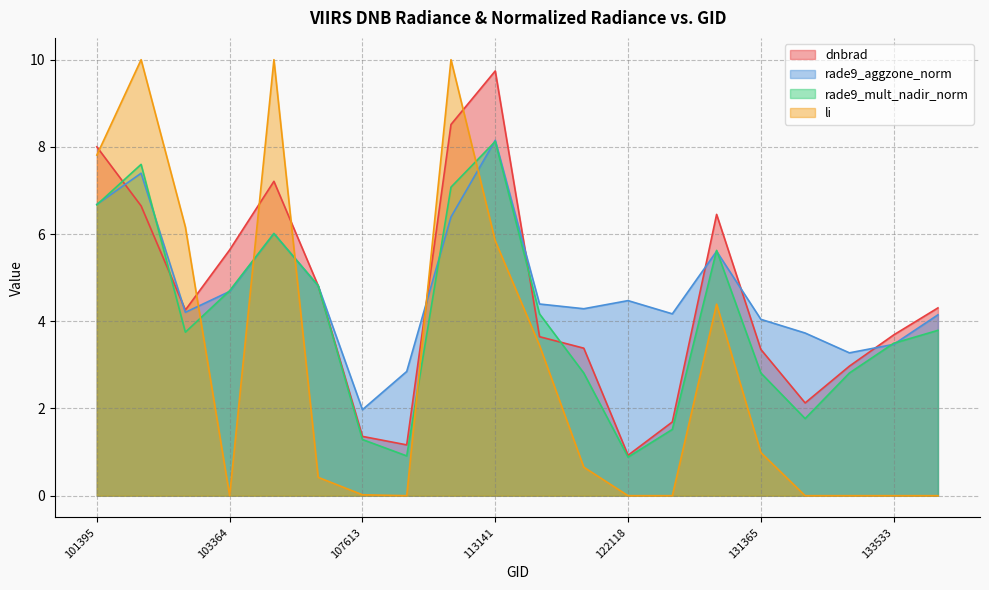

Is it true that rade9_aggzone_norm equals 7.8 at 103364?

False